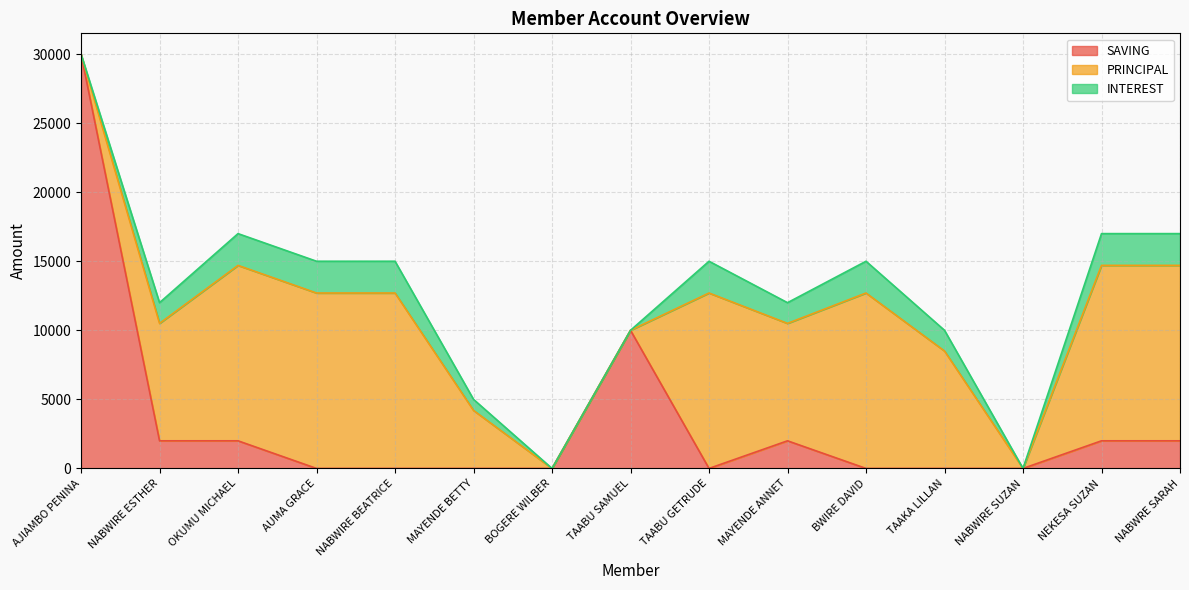

How many lines are shown in the chart?

3